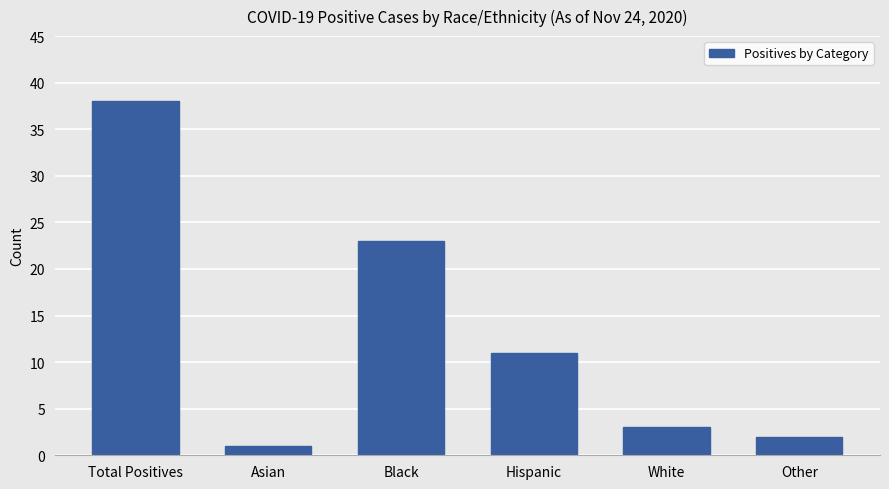

At which label does the data first exceed 11?

Total Positives